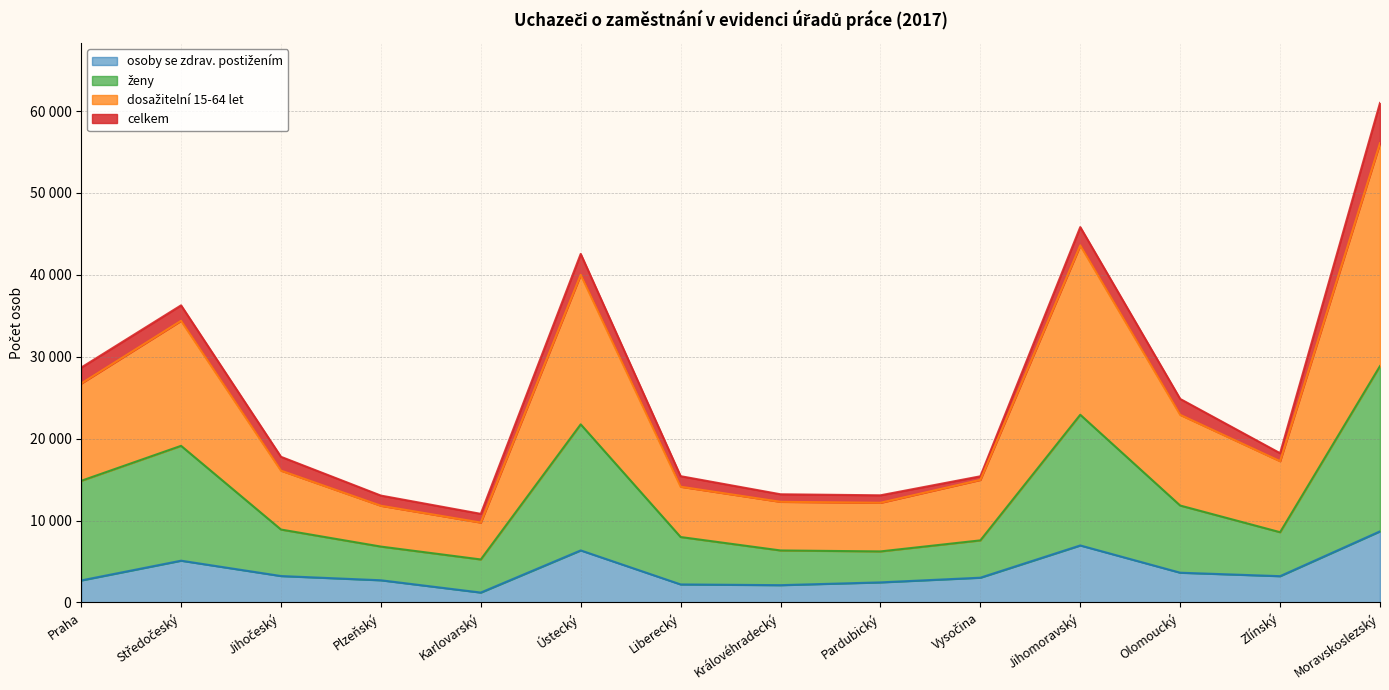

True or false: ženy has a value of 11494 at Vysočina.

False